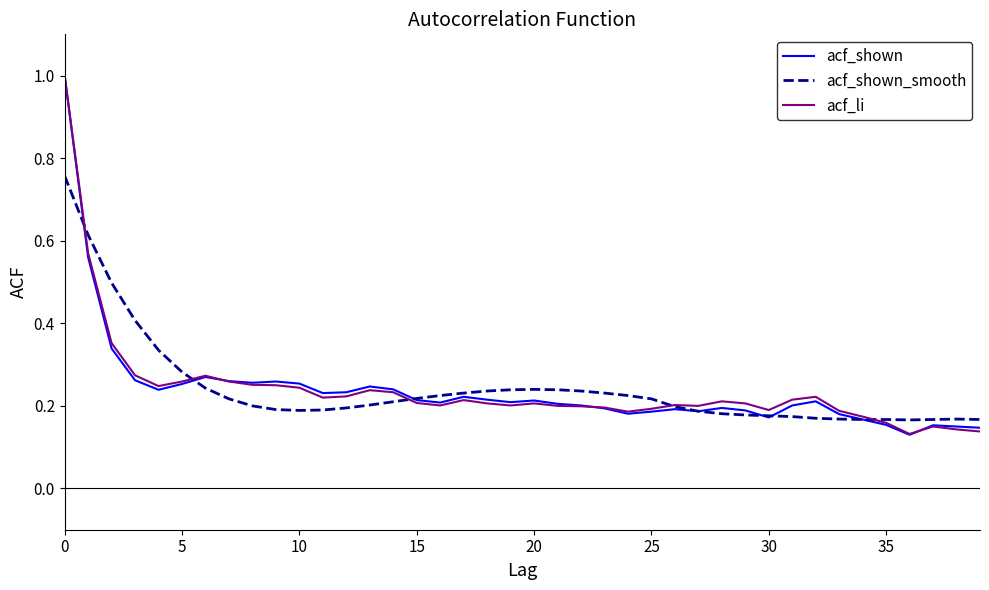

What is the maximum value shown in the chart?

1.0